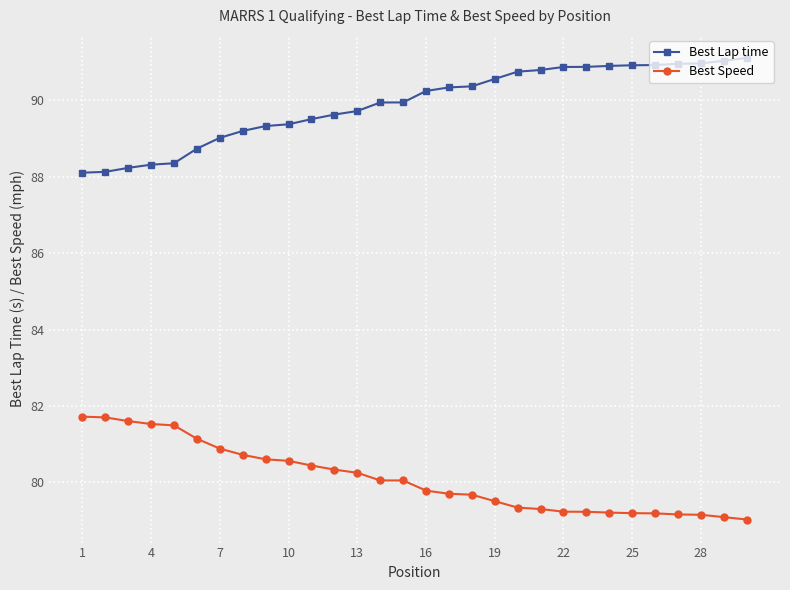

Does the chart display data point markers on the line(s)?

Yes